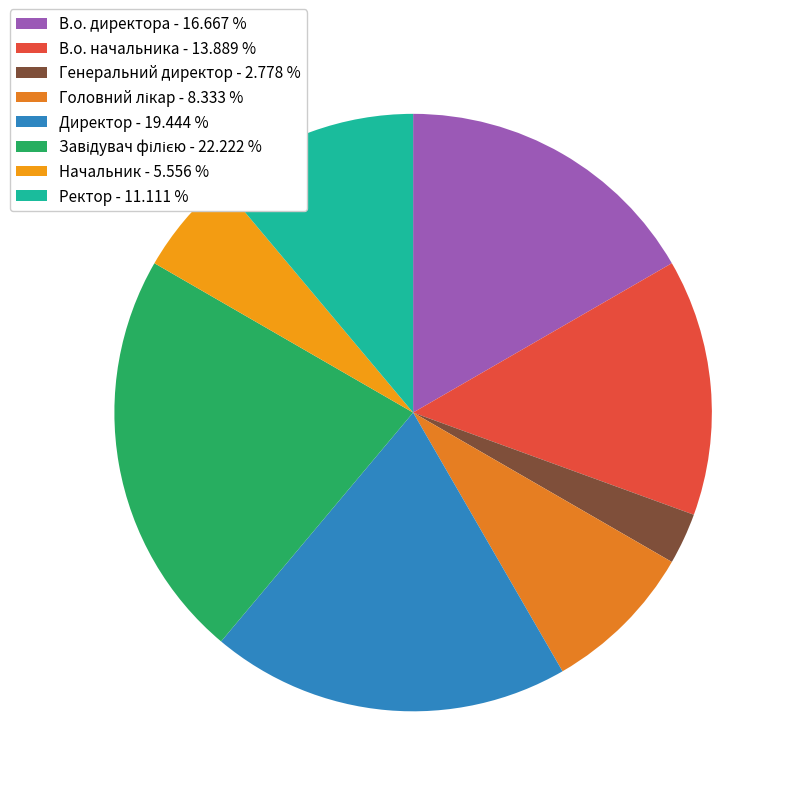

The Начальник slice represents 1% of the pie. True or false?

False